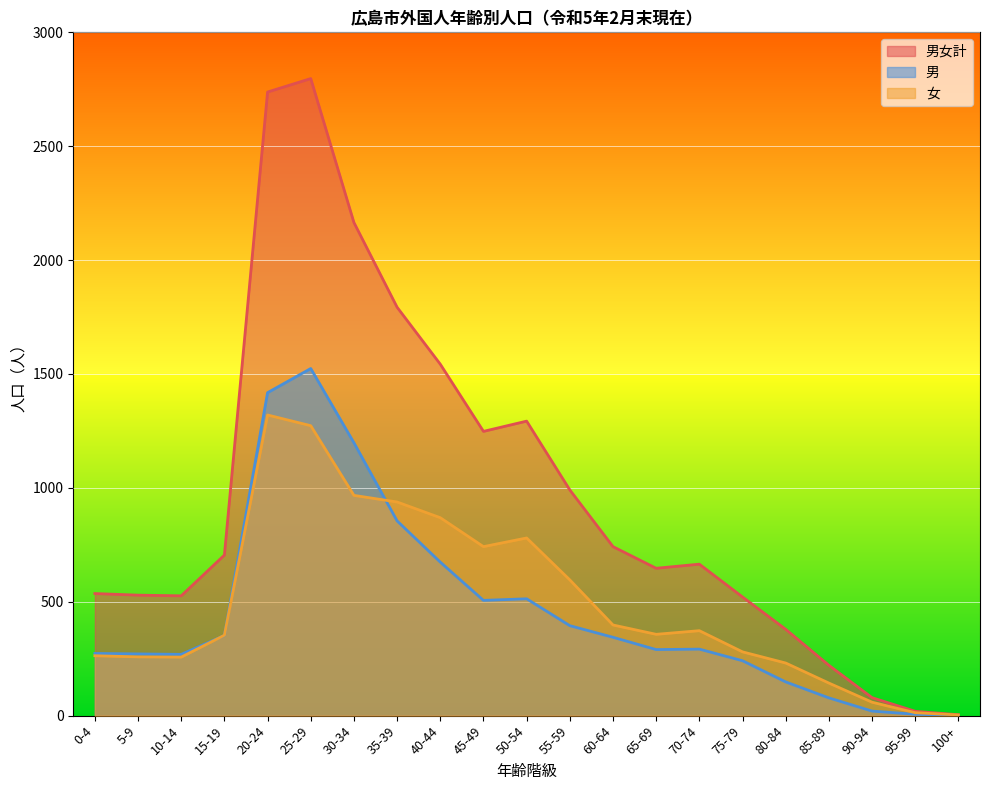

What is the difference between the 男 values at 20-24 and 35-39?

563